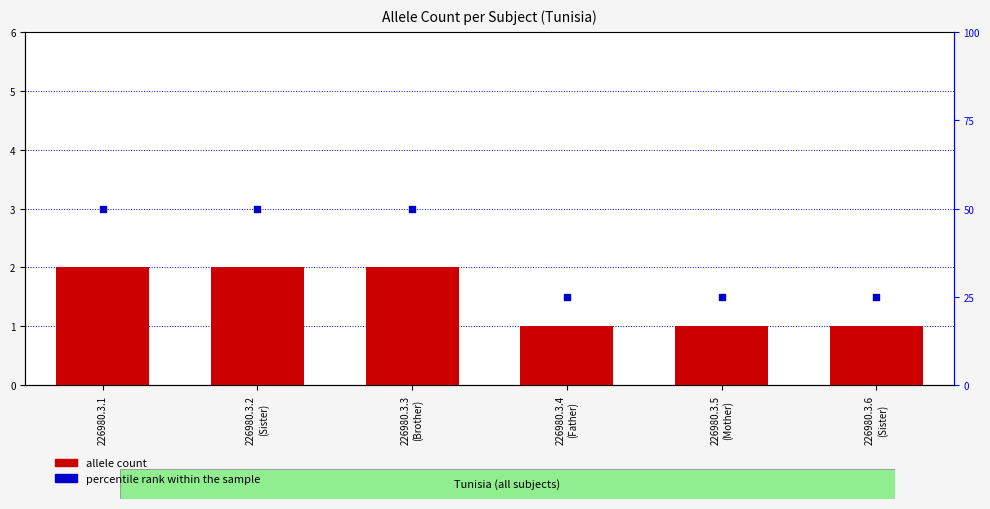

Which series has the largest total across all categories?

percentile rank within the sample